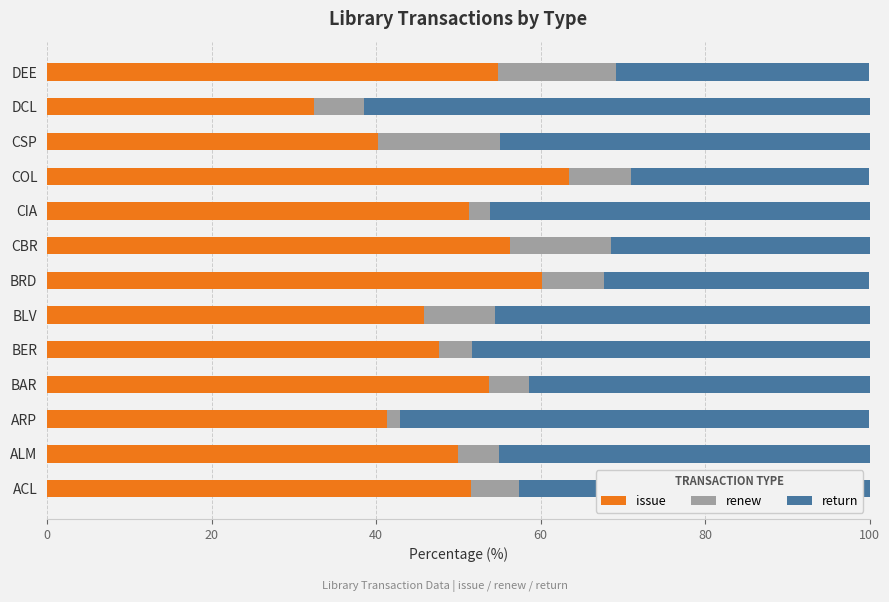

What is the sum of the issue values at CSP and DCL?

72.7